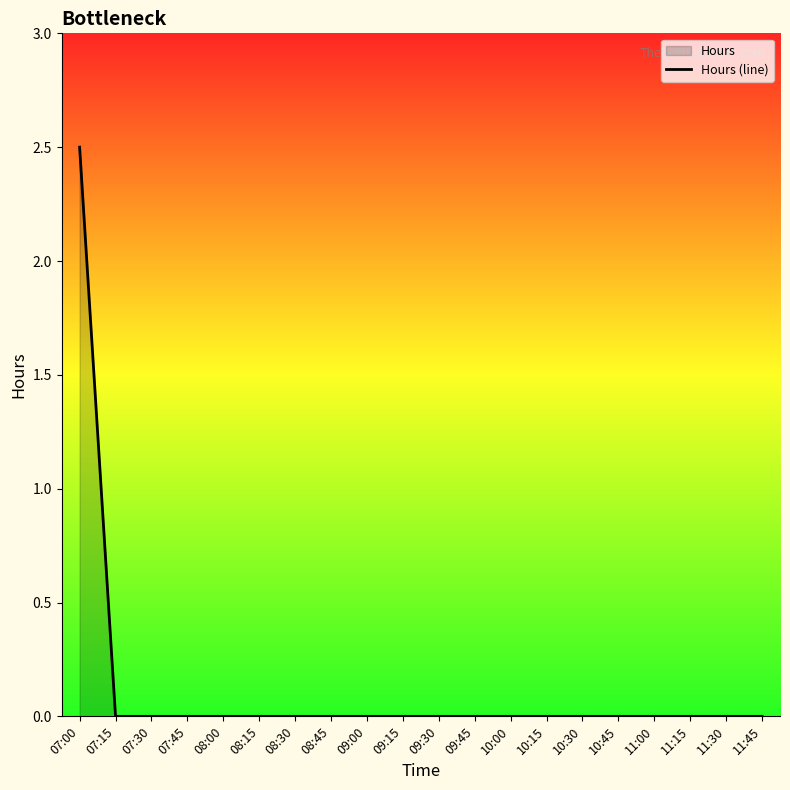

Rank the categories by value from lowest to highest.

07:15, 07:30, 07:45, 08:00, 08:15, 08:30, 08:45, 09:00, 09:15, 09:30, 09:45, 10:00, 10:15, 10:30, 10:45, 11:00, 11:15, 11:30, 11:45, 07:00